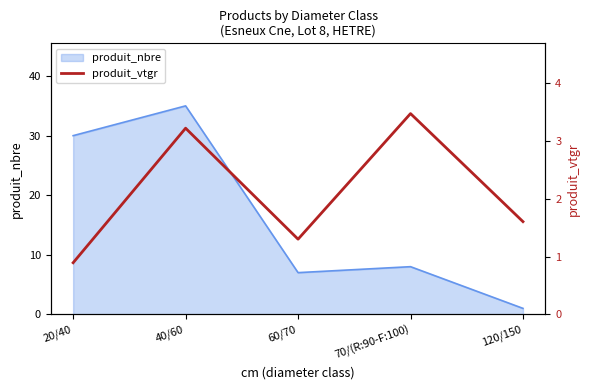

What is the smallest value displayed?

0.9